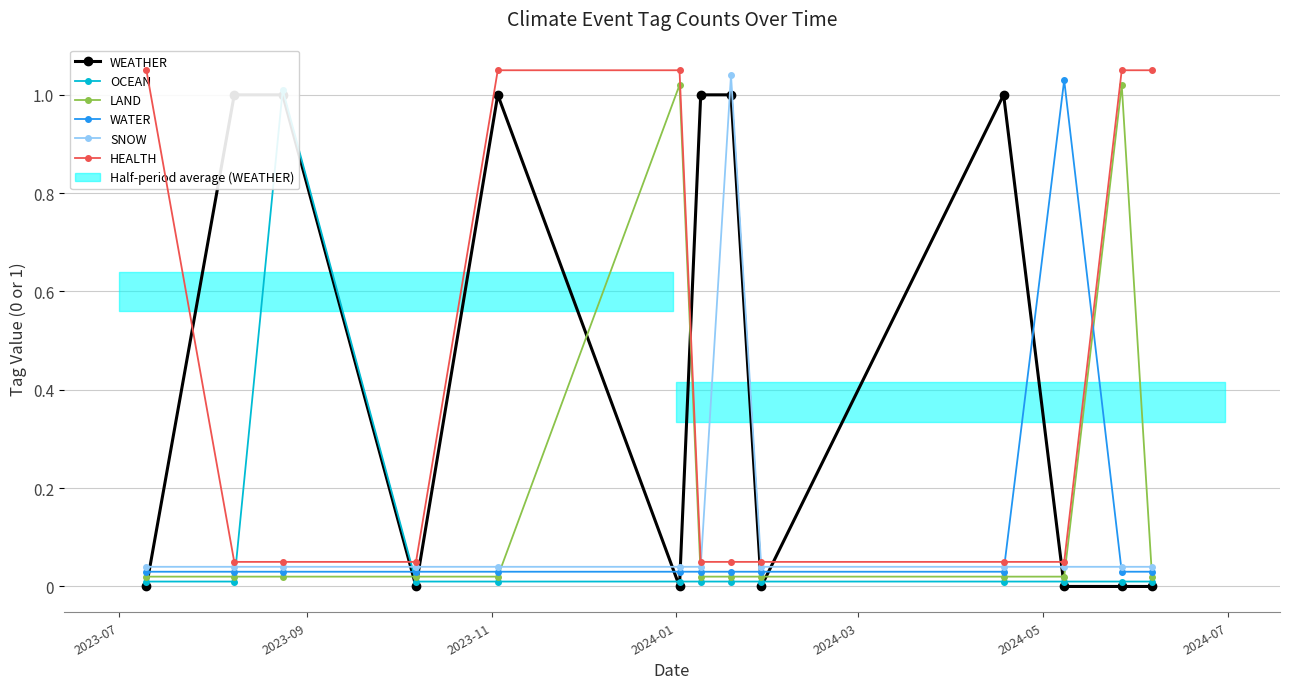

What is the label of the 7th point from the left?

2024-07